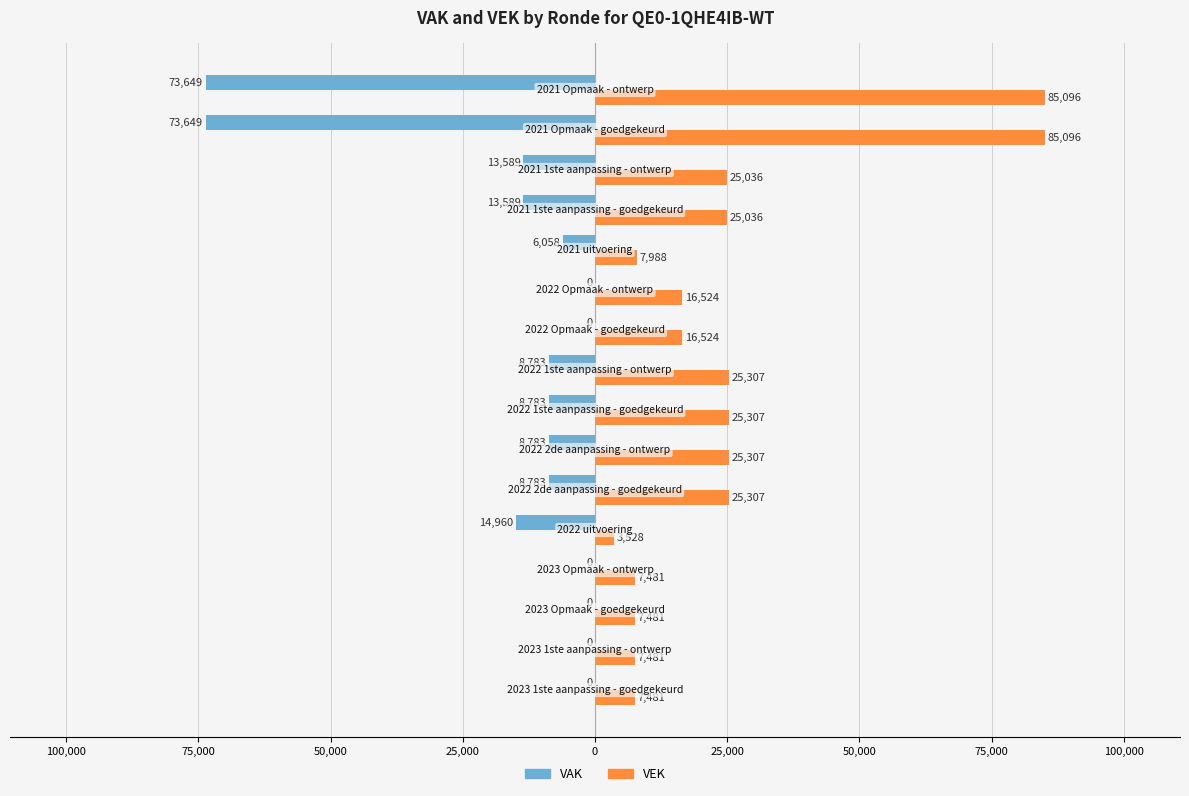

List the series in order of their overall mean, lowest first.

VAK, VEK